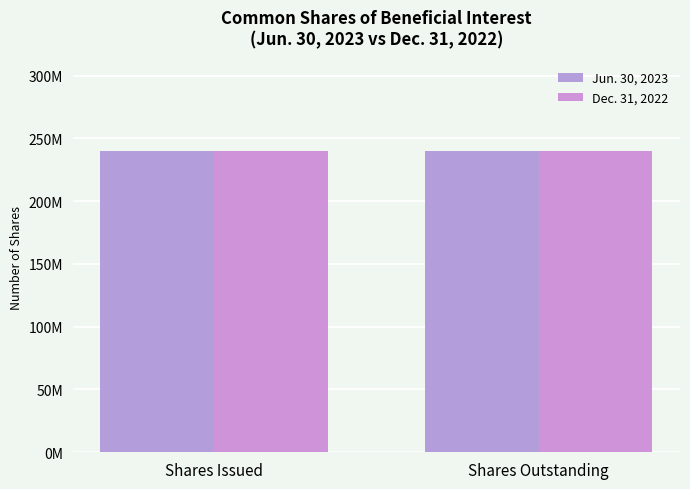

Rank the categories by Jun. 30, 2023 value from highest to lowest.

Shares Issued, Shares Outstanding